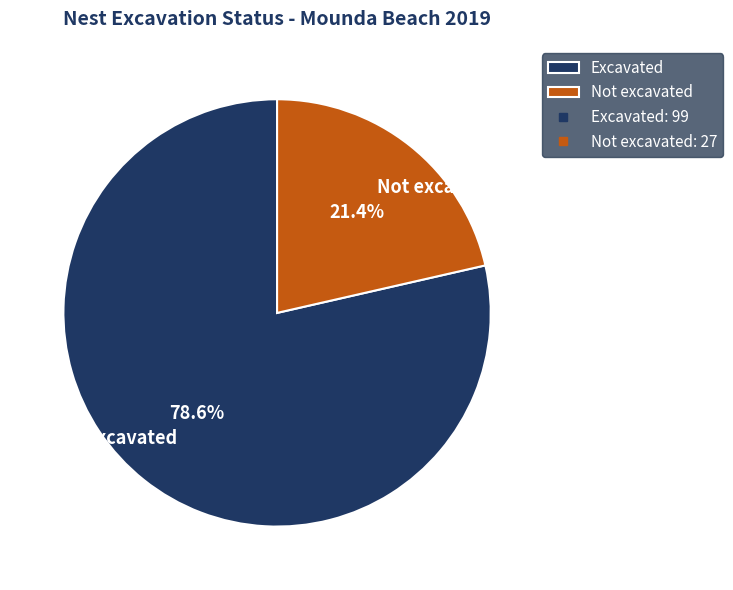

To the nearest percent, what percentage of the pie is Excavated?

79%